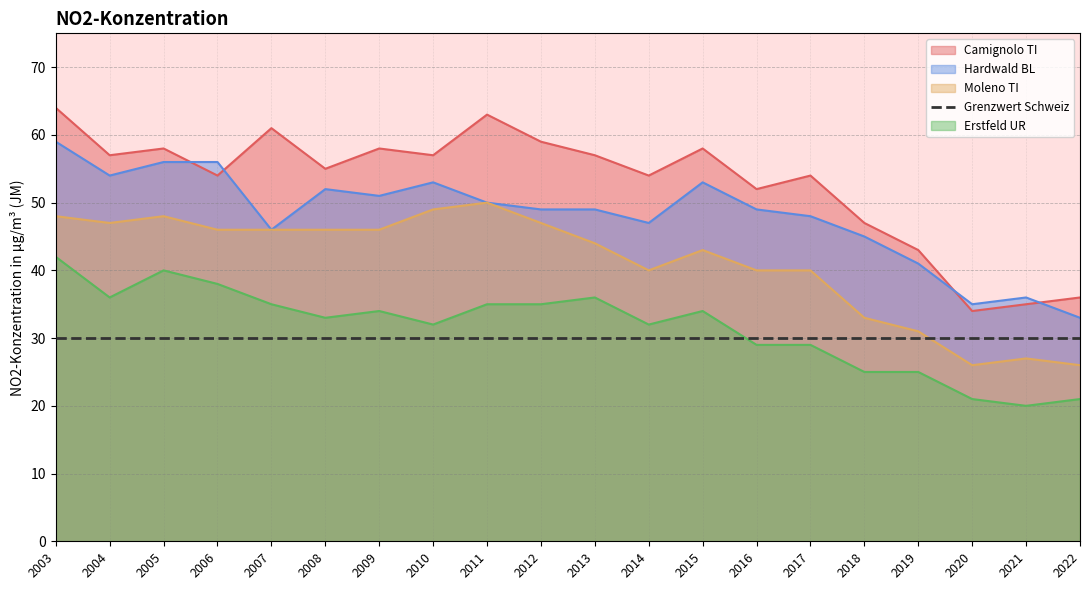

Which series has the widest spread of values?

Camignolo TI